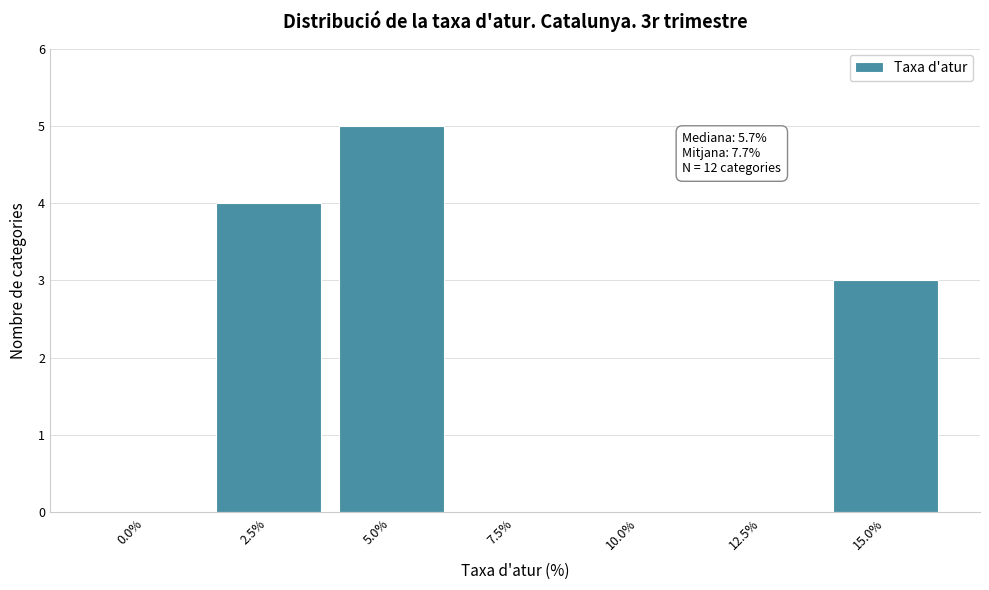

Reading right to left, what are all the values shown in this chart?

15.0%=3	12.5%=0	10.0%=0	7.5%=0	5.0%=5	2.5%=4	0.0%=0